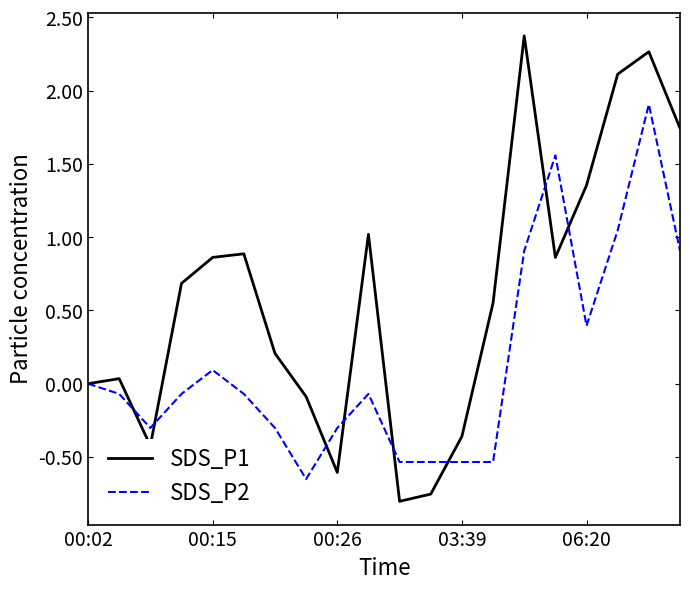

Which series has the largest range (max minus min)?

SDS_P1